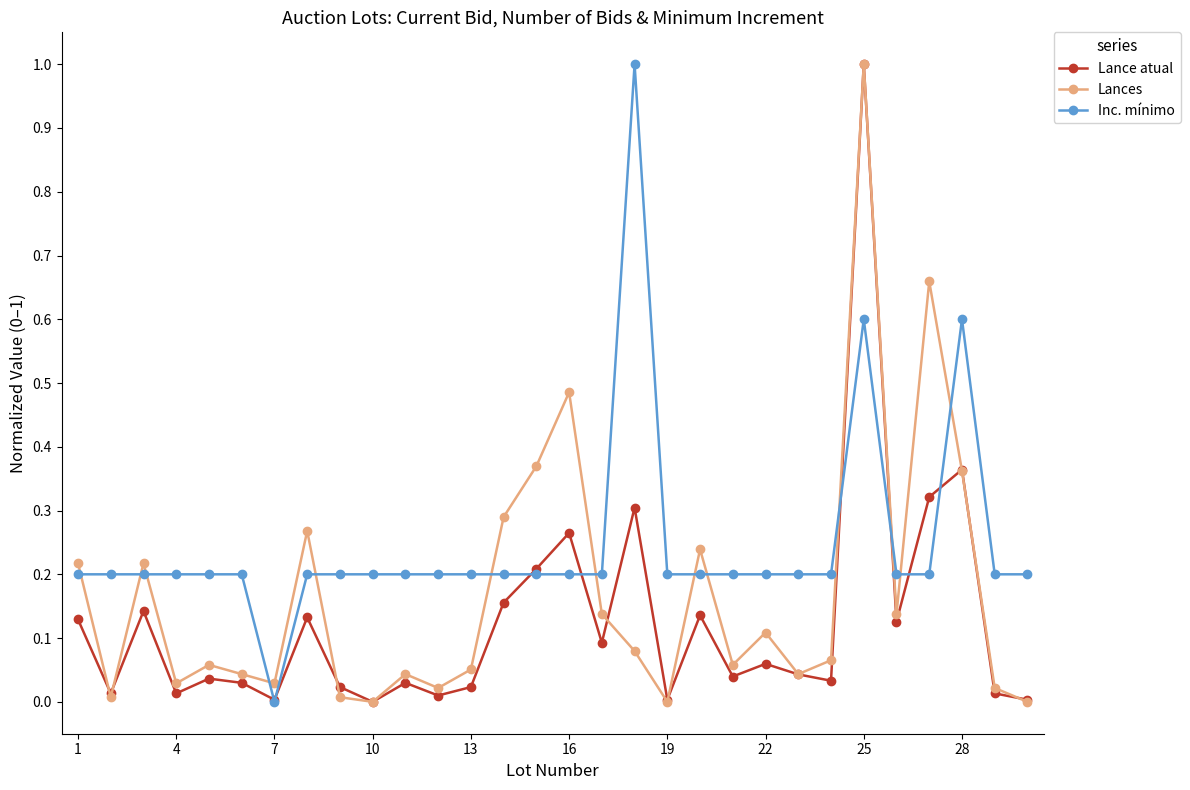

What is the highest value of the Inc. mínimo series?

1.0